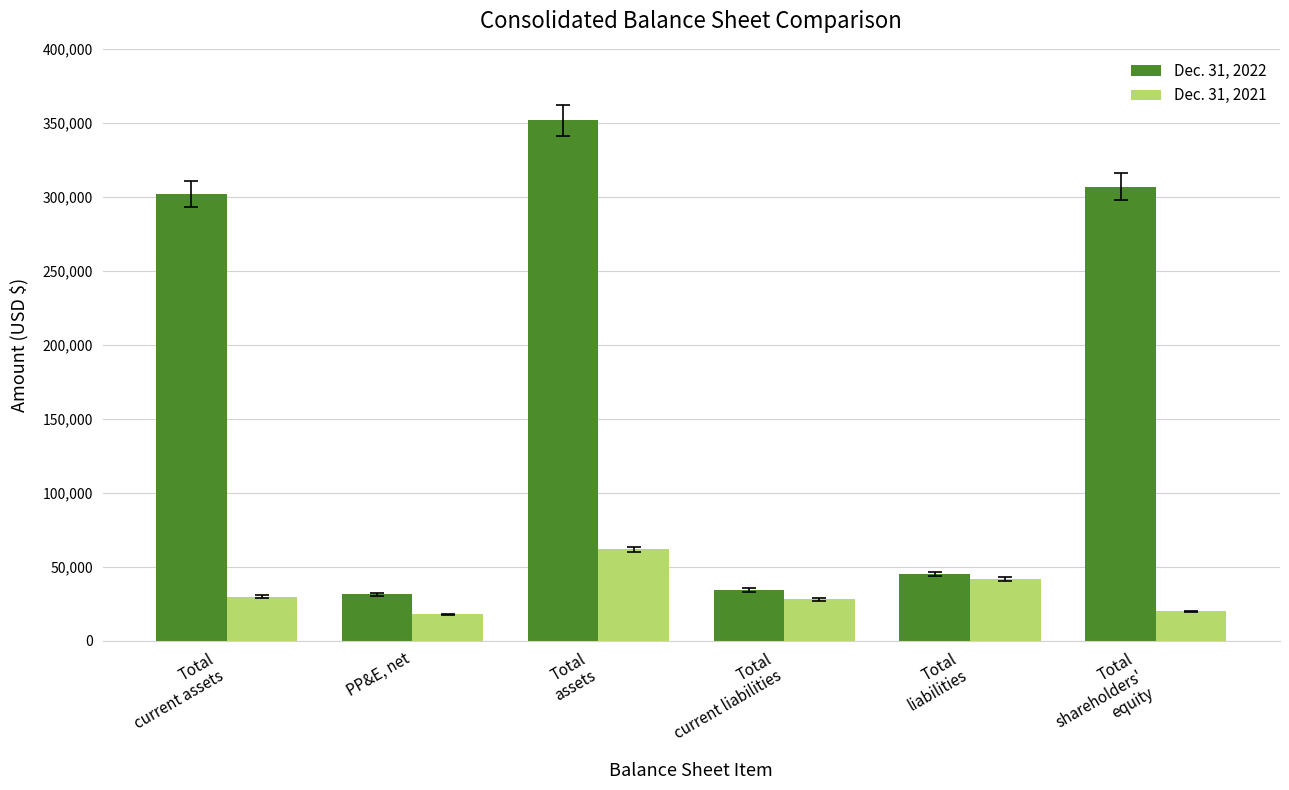

How many distinct data groups are displayed?

2